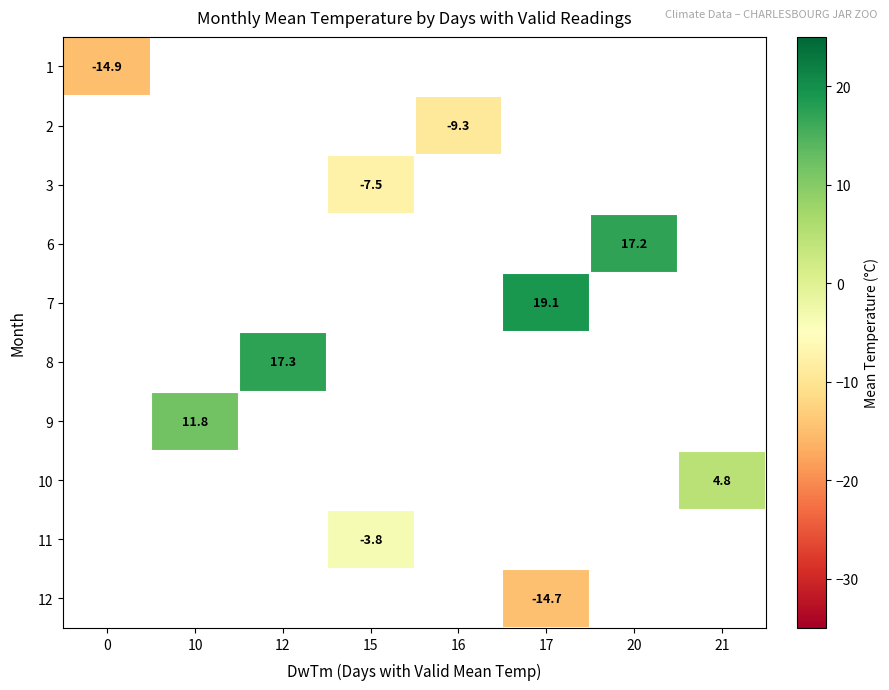

True or false: 2 has a value of -9.3 at 16.

True